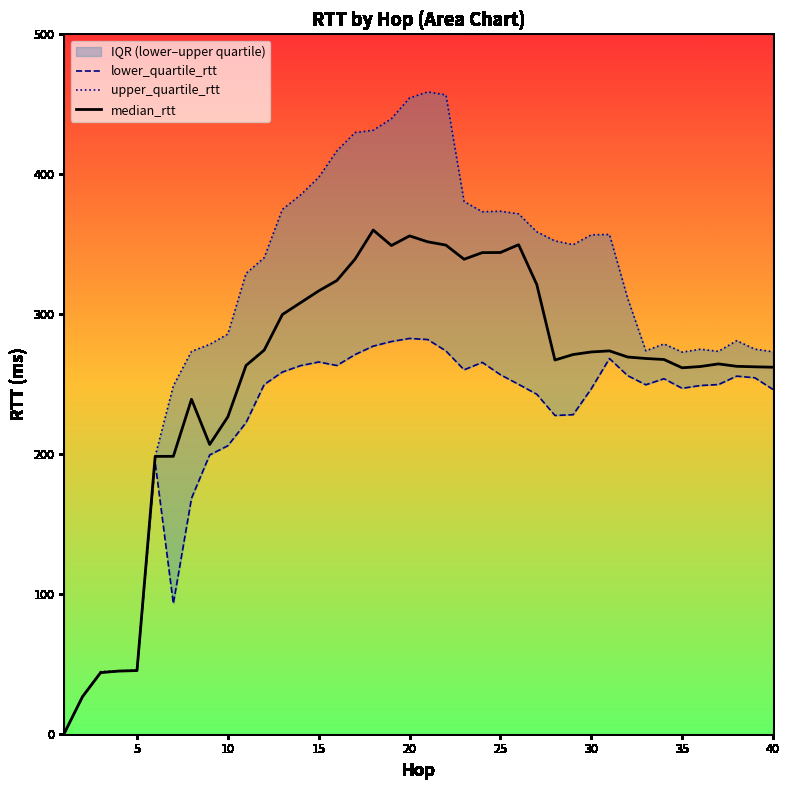

What is the maximum value for median_rtt?

360.1